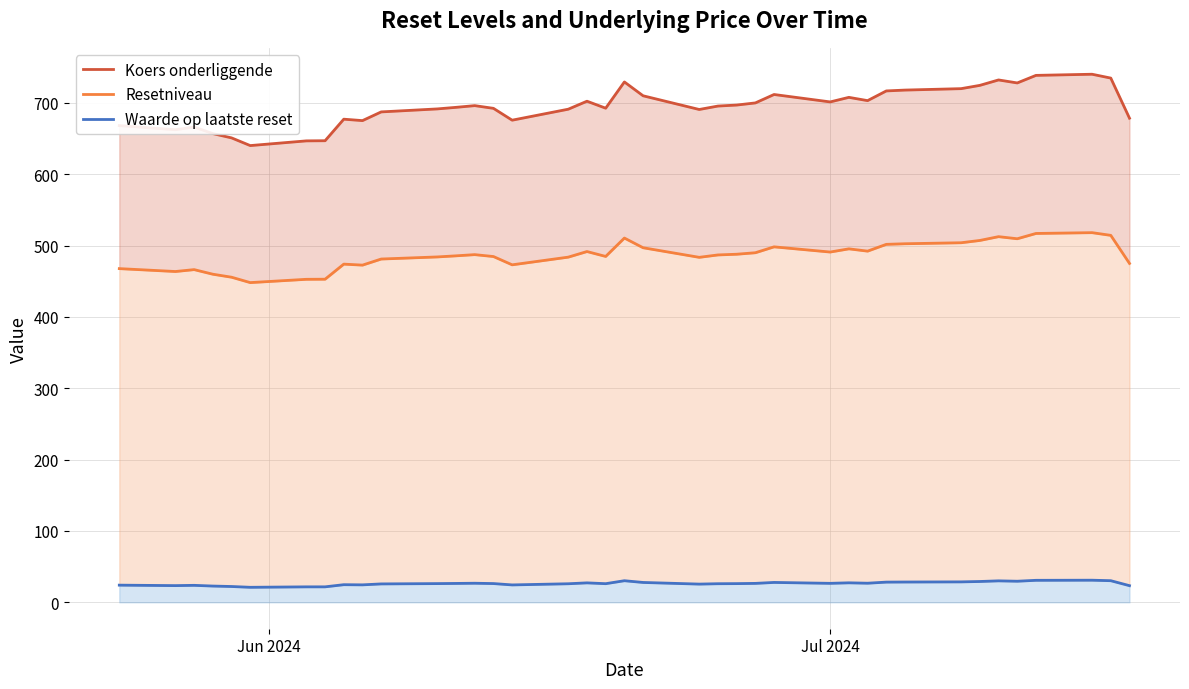

True or false: Koers onderliggende has more than 0 points higher than both neighbors.

True